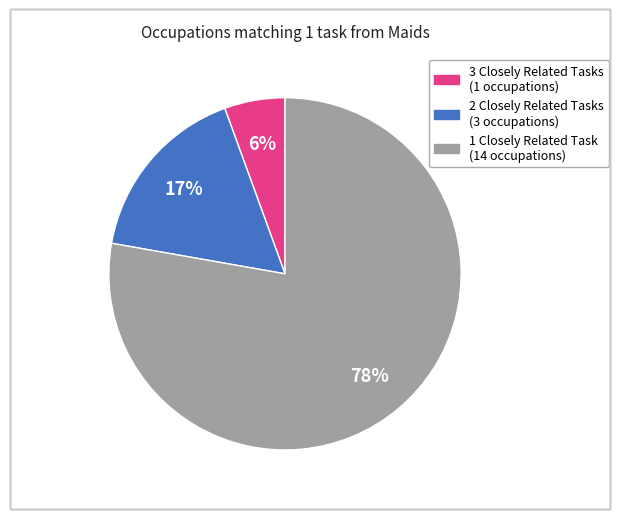

To the nearest percent, what is the average slice percentage?

33%